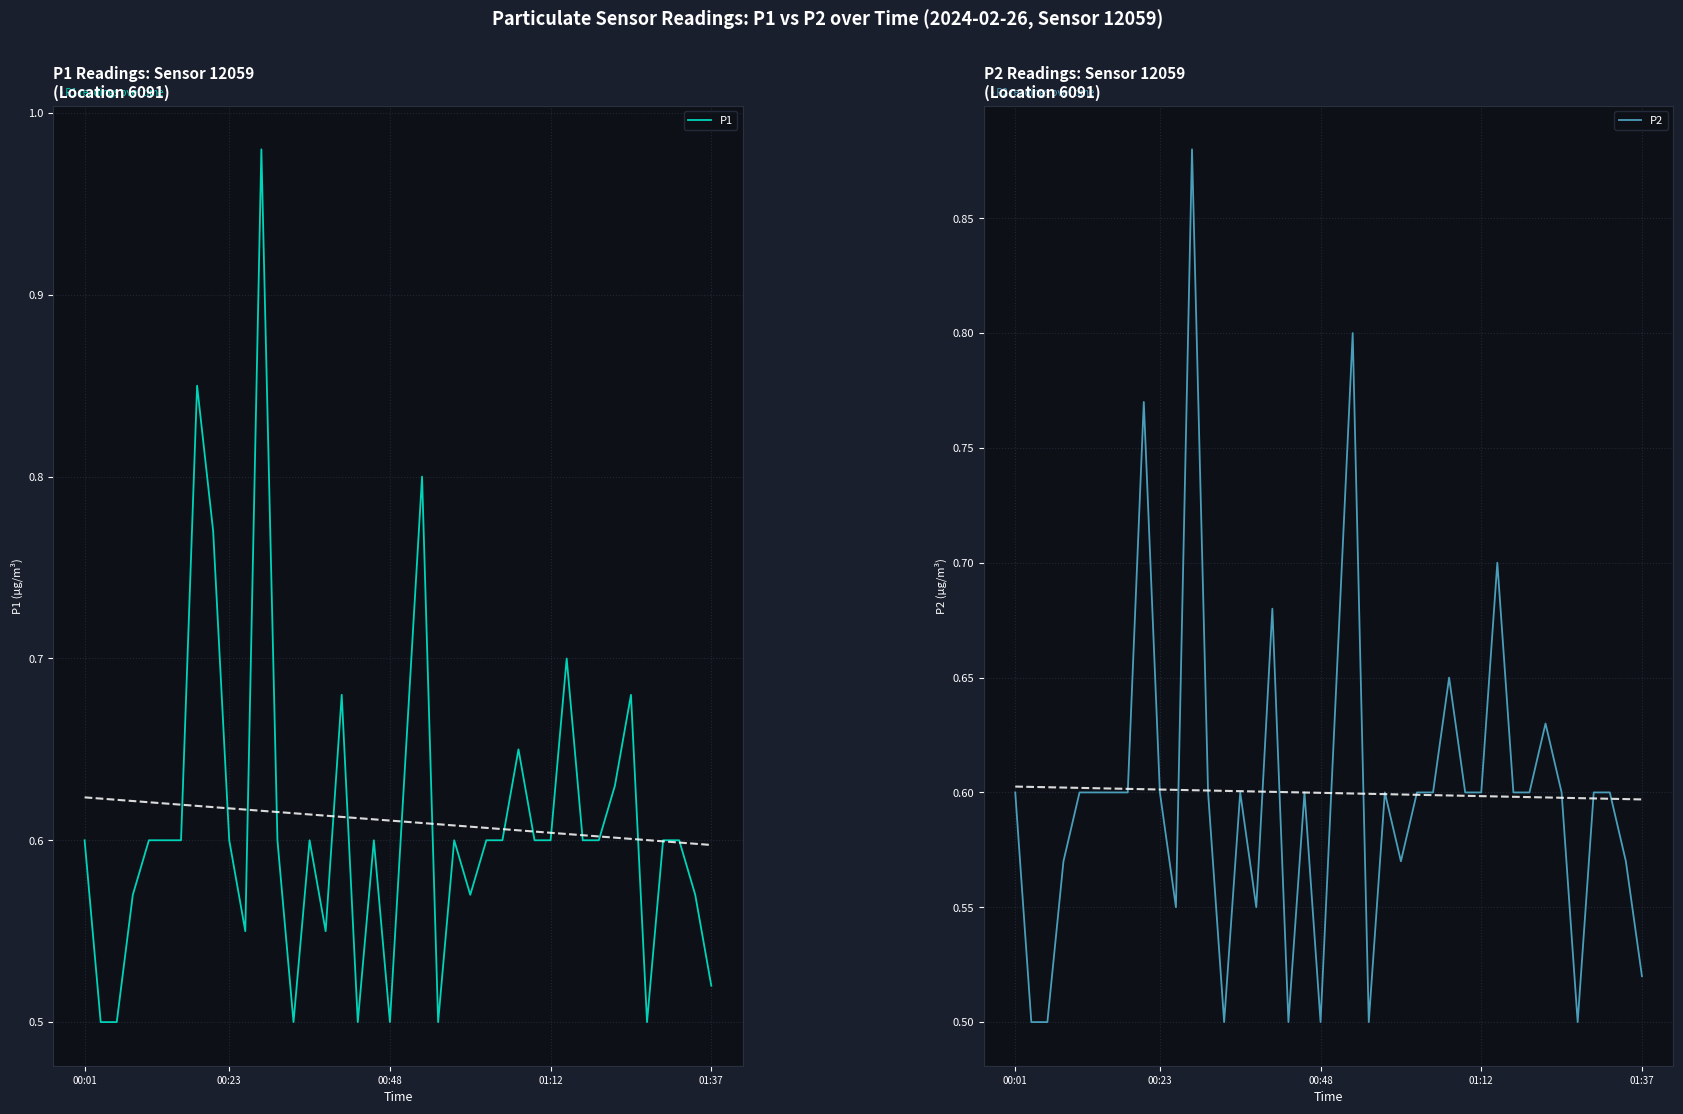

How many lines are shown in the chart?

2